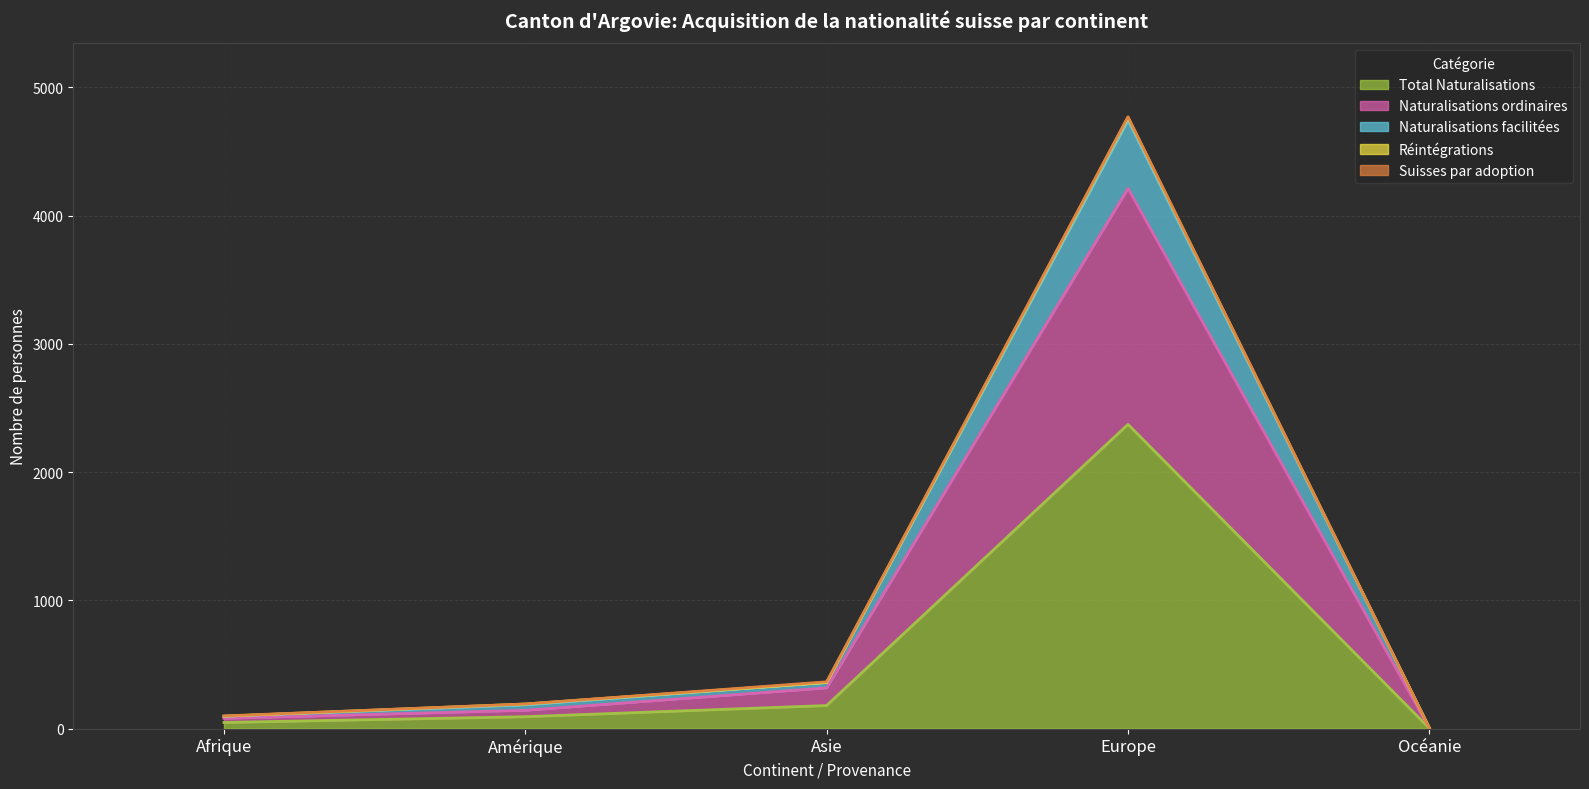

Which has a higher value, Asie or Europe?

Europe